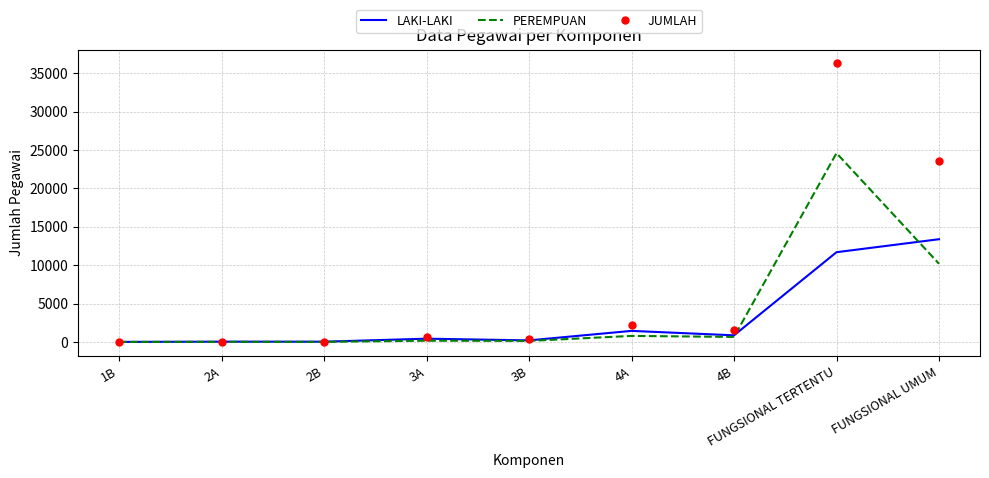

Which category has the highest value across all series?

FUNGSIONAL TERTENTU